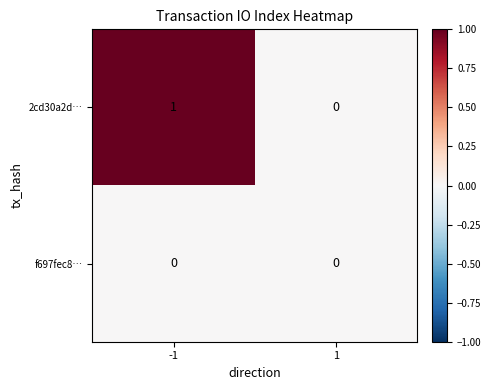

List the series in order of their overall mean, lowest first.

f697fec8…, 2cd30a2d…